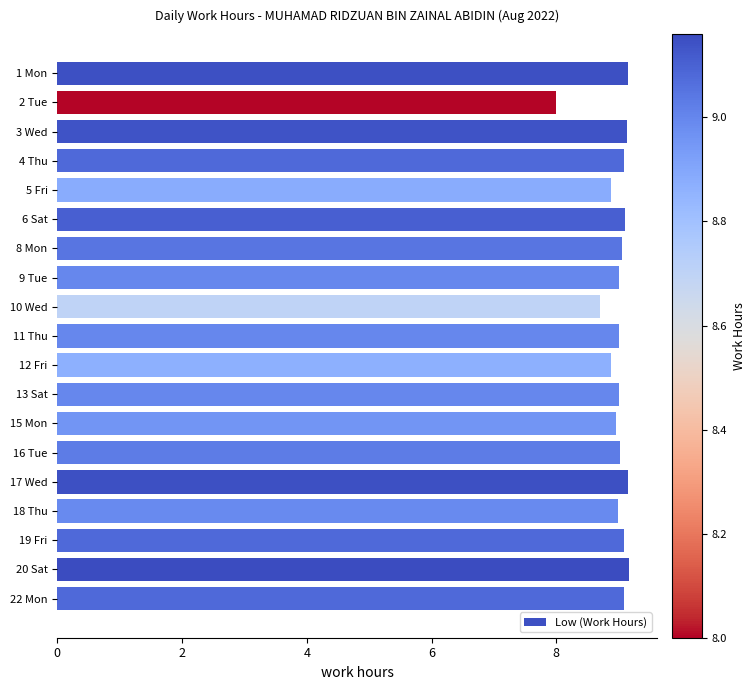

Approximately how many times larger is the value at 4 Thu compared to 8 Mon?

1.0